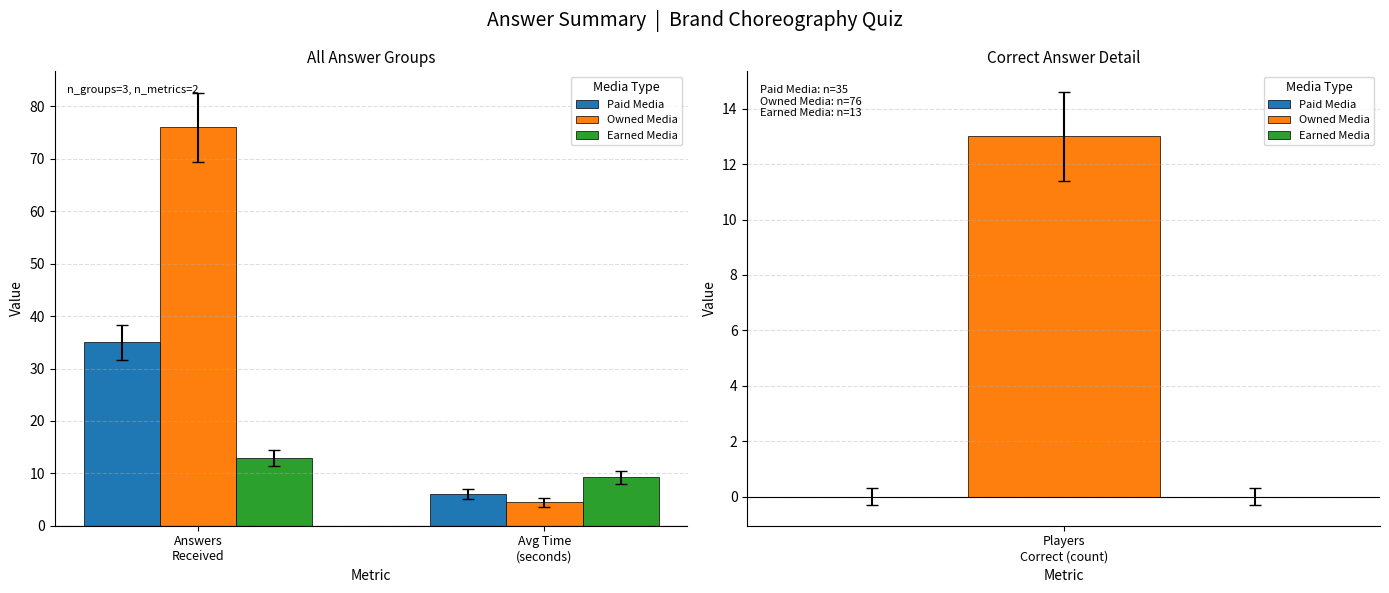

Reading left to right, extract all data points from this chart.

Paid Media: Answers
Received=35.0	Avg Time
(seconds)=6.0
Owned Media: Answers
Received=76.0	Avg Time
(seconds)=4.4
Earned Media: Answers
Received=13.0	Avg Time
(seconds)=9.3